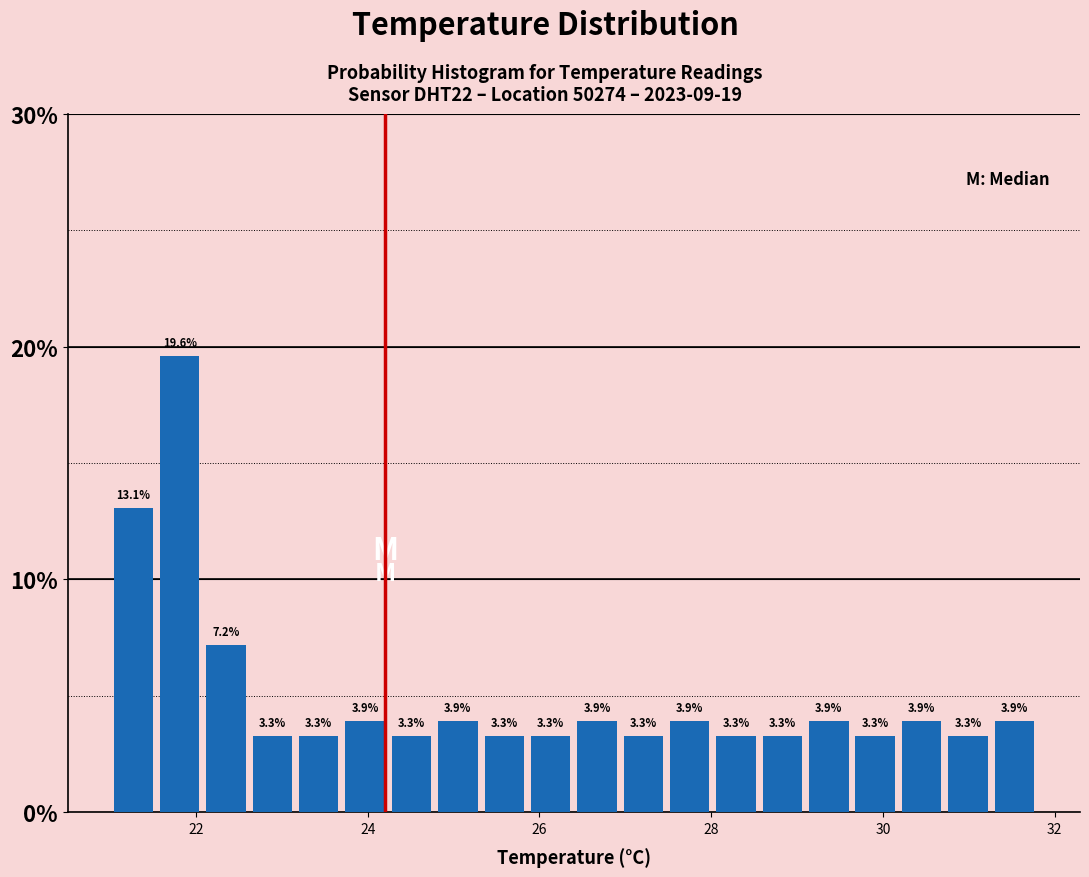

Read against the x-axis, roughly where is the centre of the tallest bar?

21.8